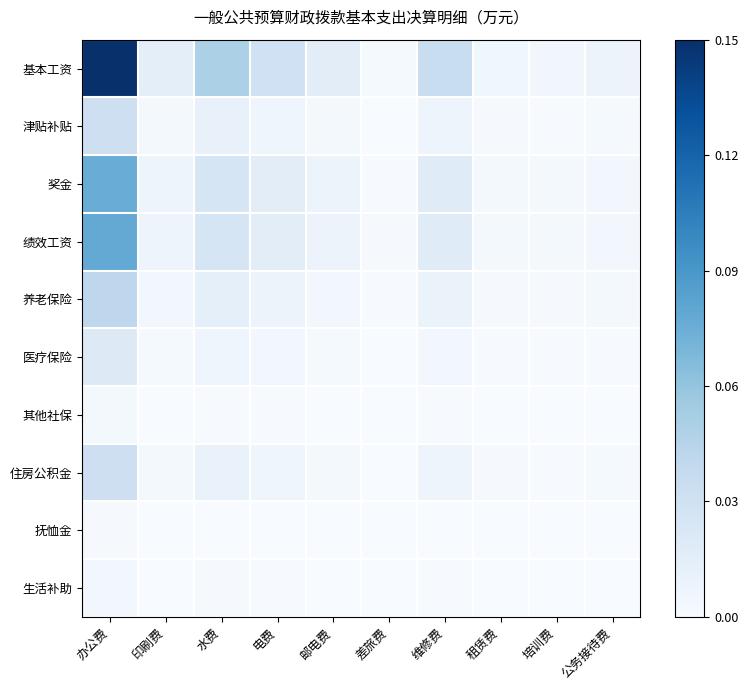

Rank the series by their maximum value, from highest to lowest.

基本工资, 绩效工资, 奖金, 养老保险, 津贴补贴, 住房公积金, 医疗保险, 生活补助, 其他社保, 抚恤金